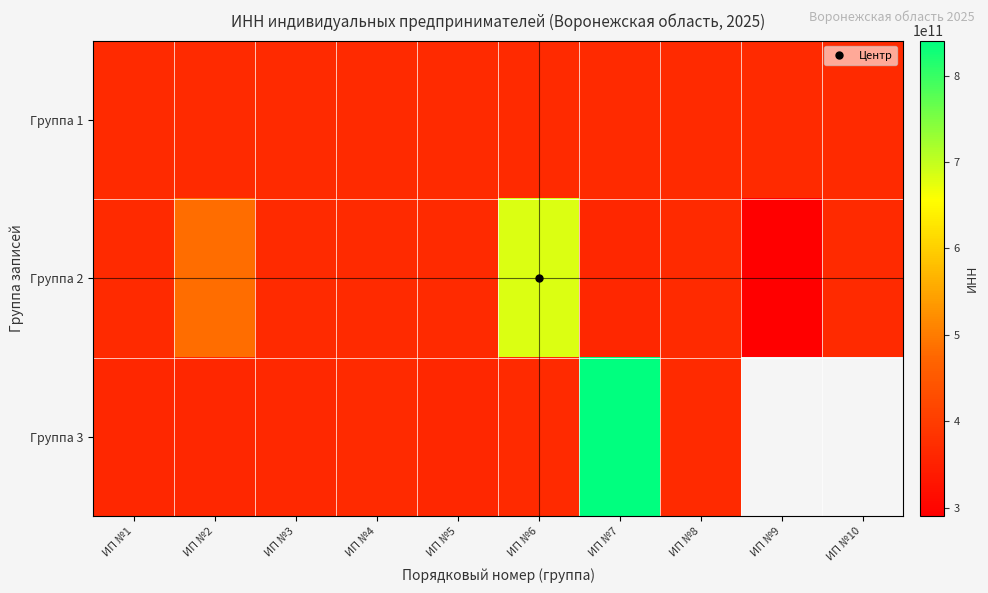

What is the difference between the highest and lowest values at ИП №1?

5003529386.0